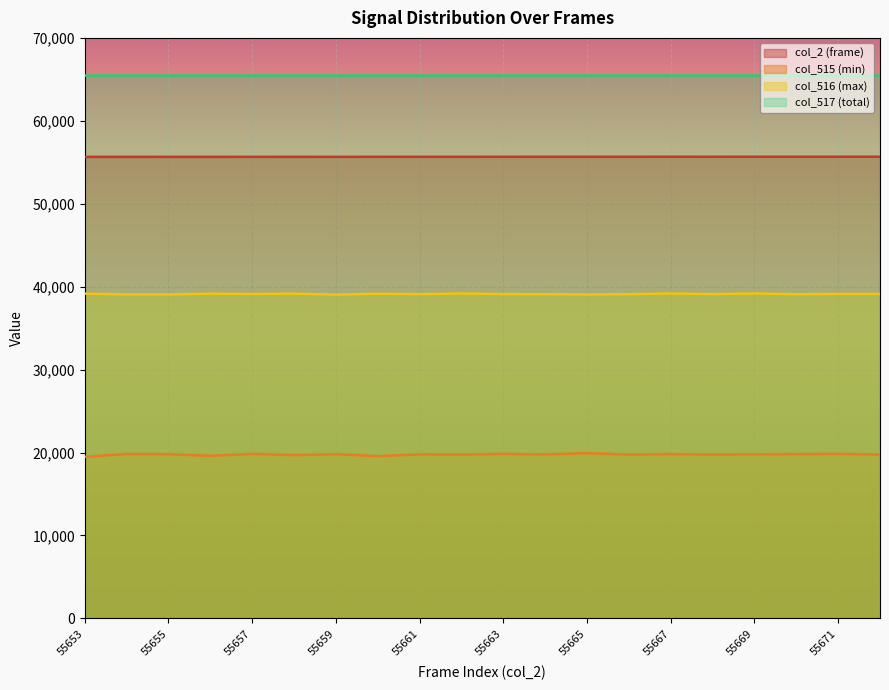

What is the total value across all series at 55665?

180192